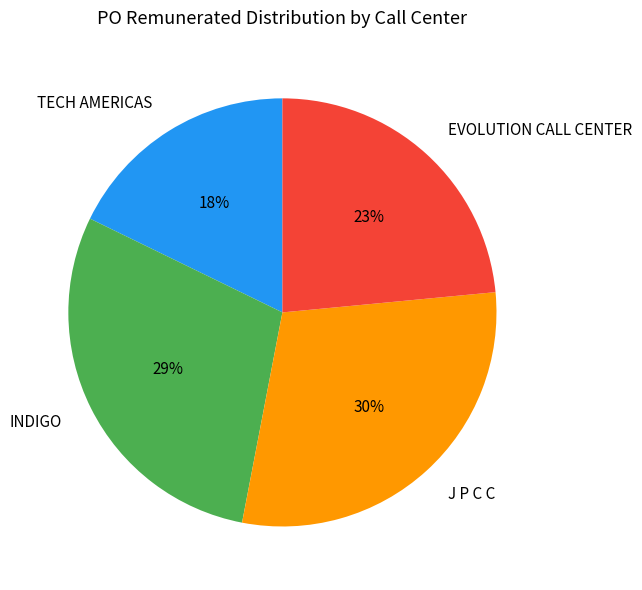

To the nearest percent, what is the combined percentage of INDIGO and J P C C?

59%